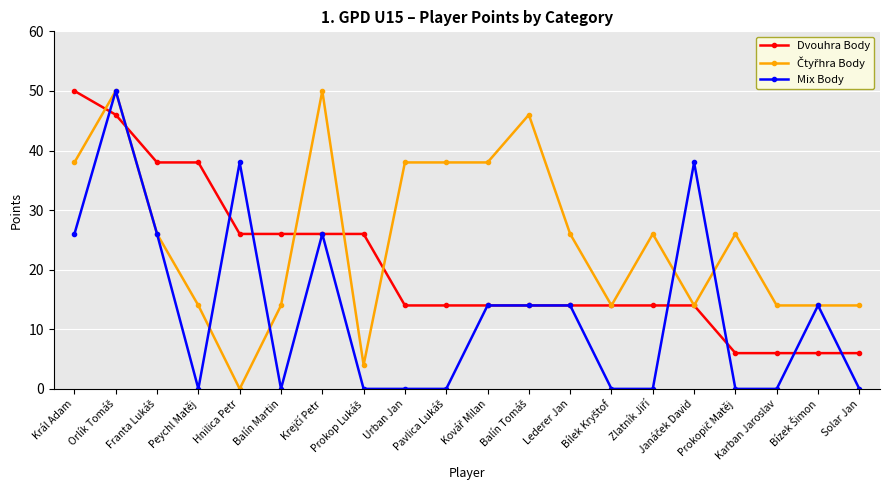

What is the highest value of the Dvouhra Body series?

50